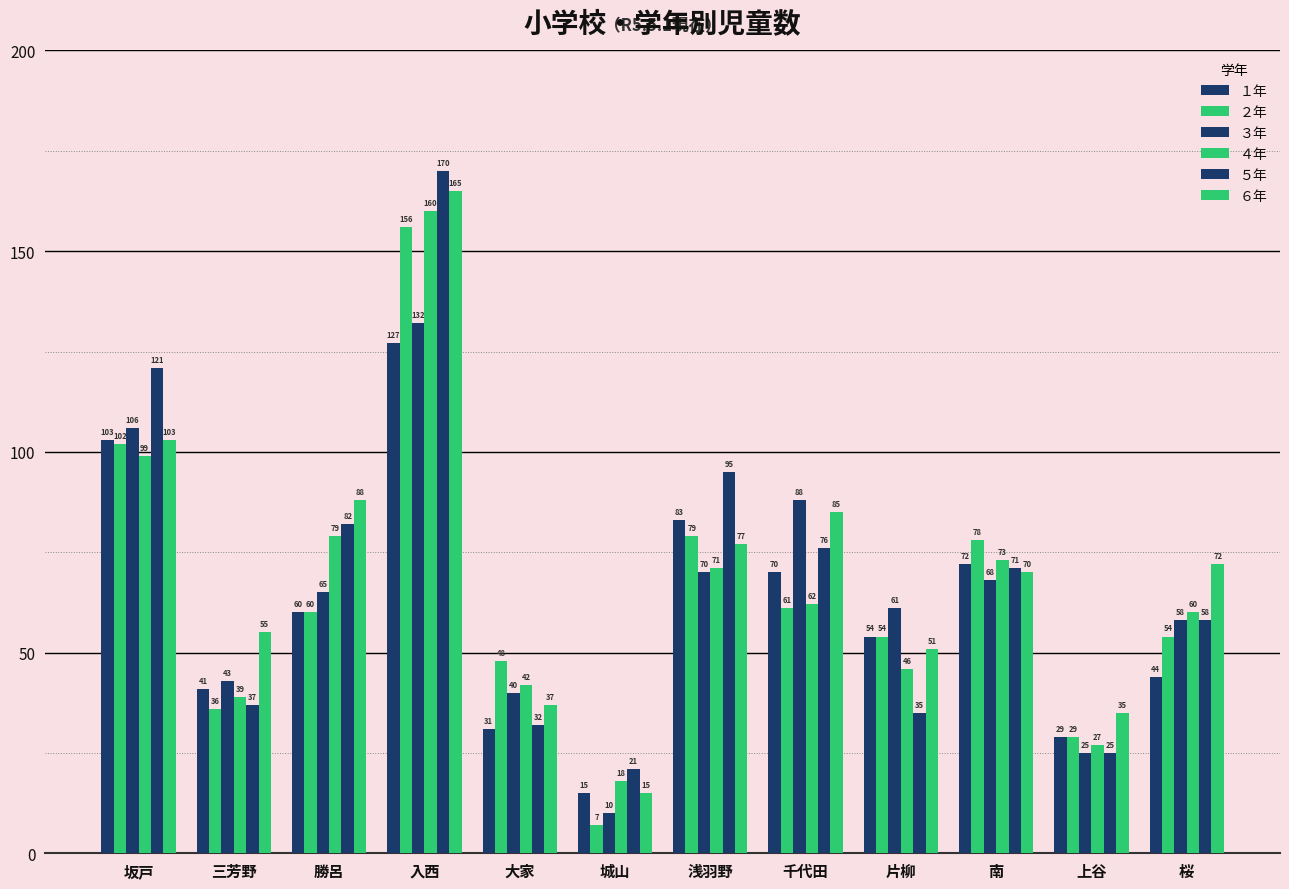

Which series has the largest total across all categories?

６年